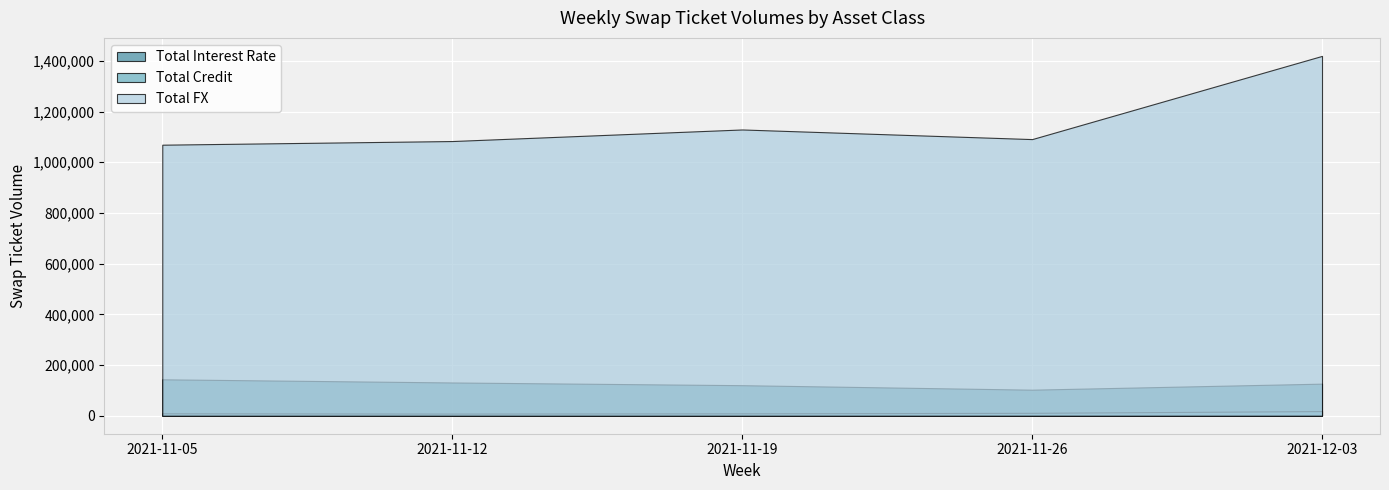

Where is the first local maximum for Total FX?

2021-11-19